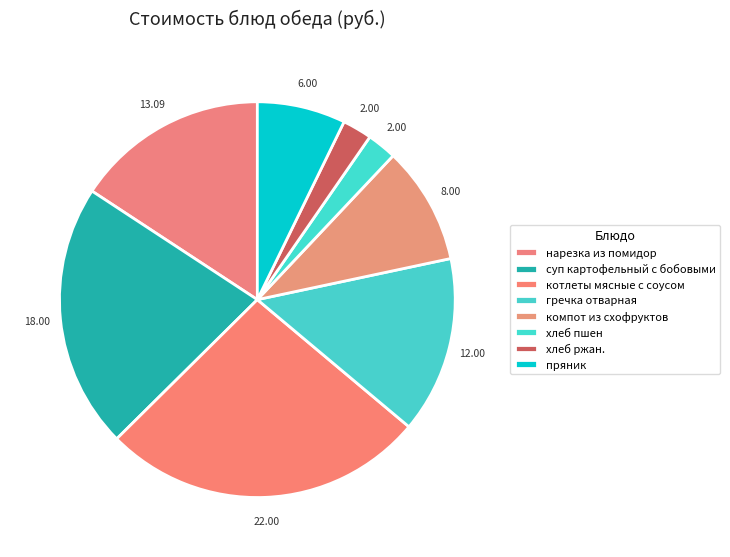

Approximately how many times larger is the value at нарезка из помидор compared to компот из схофруктов?

1.6